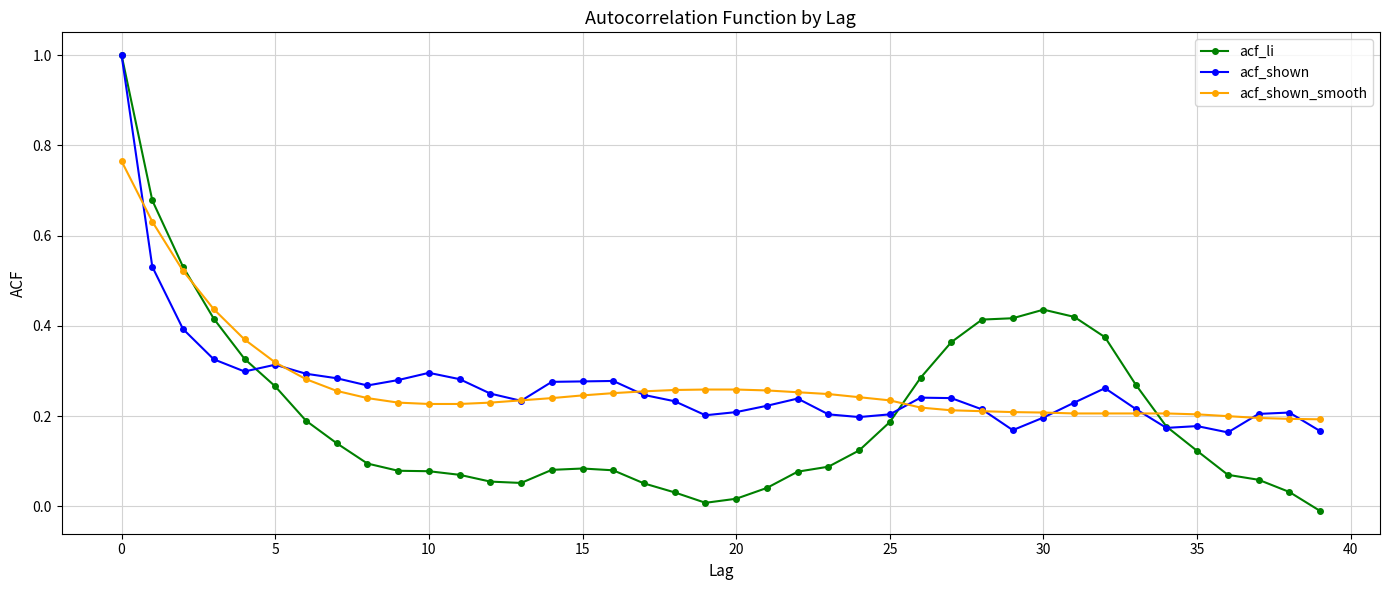

Which series has the largest range (max minus min)?

acf_li